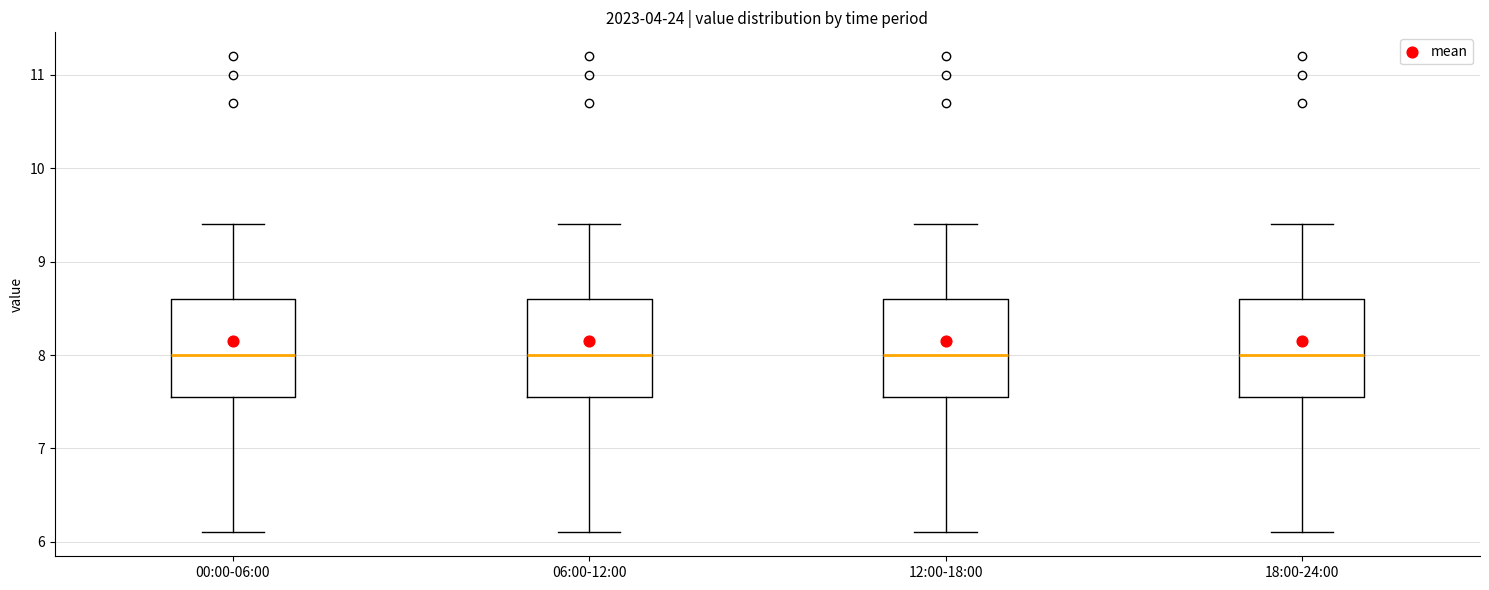

Reading left to right, read every box against the y-axis: the position of its median line, the range the box covers, and the ends of its whiskers. The values are not printed on the chart, so give them approximately, as read against the axis.

00:00-06:00: median 8.0, box 7.6 to 8.6, whiskers 6.1 to 9.4
06:00-12:00: median 8.0, box 7.6 to 8.6, whiskers 6.1 to 9.4
12:00-18:00: median 8.0, box 7.6 to 8.6, whiskers 6.1 to 9.4
18:00-24:00: median 8.0, box 7.6 to 8.6, whiskers 6.1 to 9.4